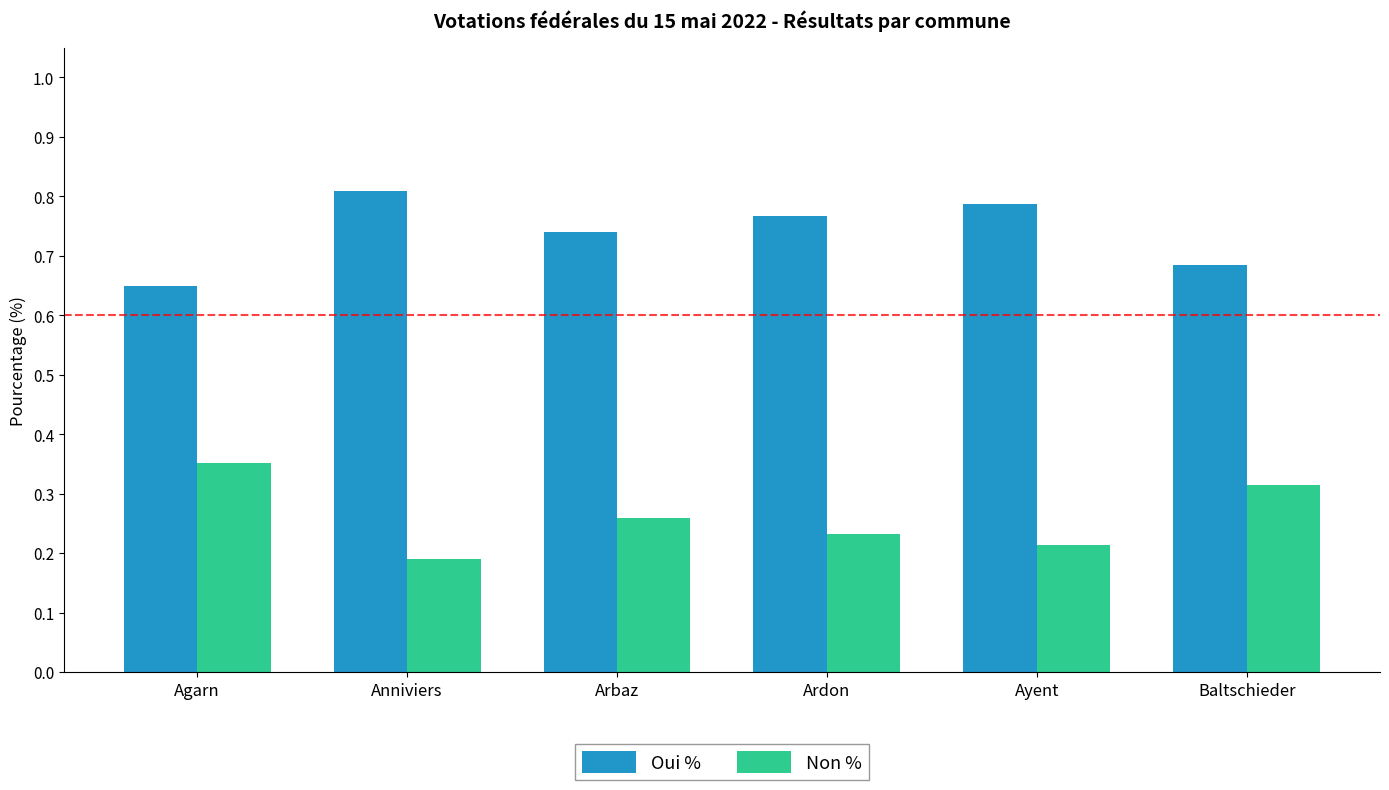

What are all the series names shown in the legend?

Oui %, Non %